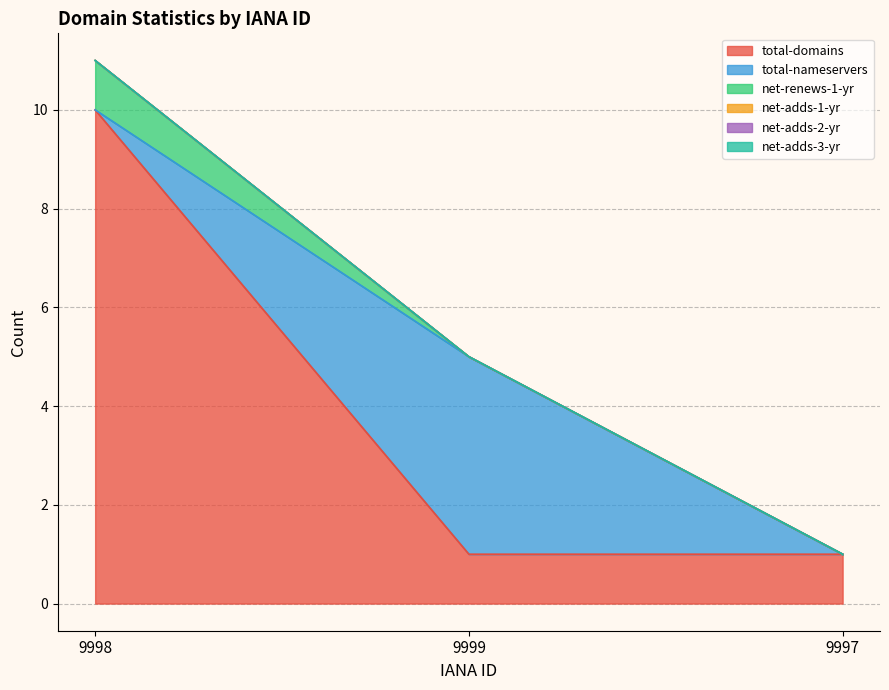

How many values in the total-domains series exceed 1?

1